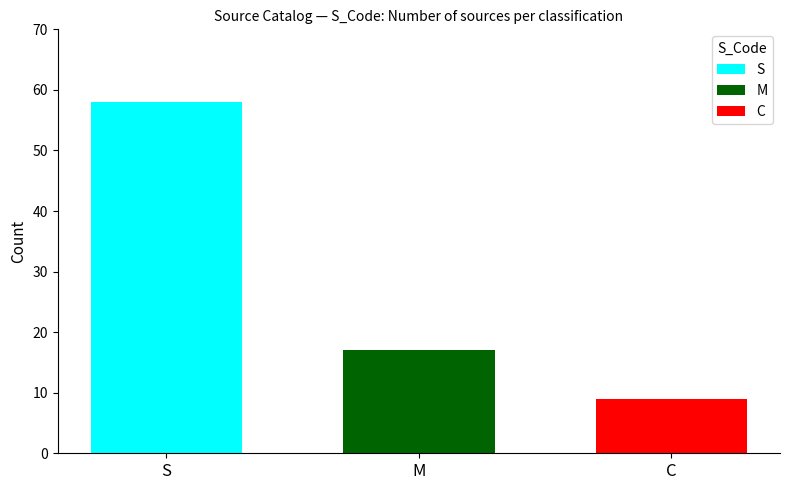

What is the highest value of the M series?

17